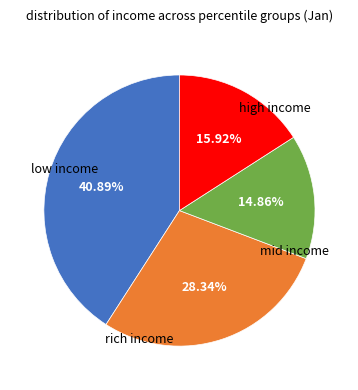

Is there a majority slice in this chart?

No